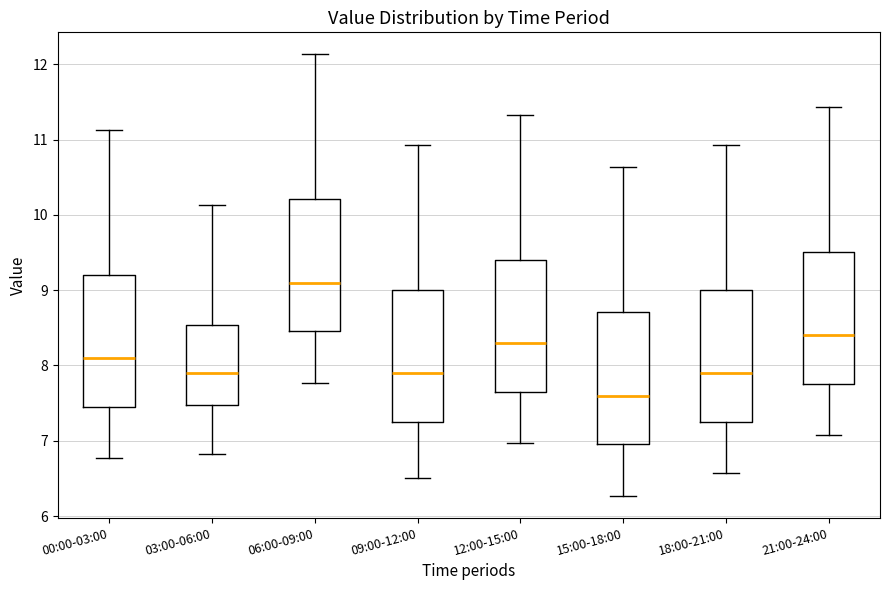

Reading left to right, read every box against the y-axis: the position of its median line, the range the box covers, and the ends of its whiskers. The values are not printed on the chart, so give them approximately, as read against the axis.

00:00-03:00: median 8.1, box 7.5 to 9.2, whiskers 6.8 to 11.1
03:00-06:00: median 7.9, box 7.5 to 8.5, whiskers 6.8 to 10.1
06:00-09:00: median 9.1, box 8.5 to 10.2, whiskers 7.8 to 12.1
09:00-12:00: median 7.9, box 7.3 to 9.0, whiskers 6.5 to 10.9
12:00-15:00: median 8.3, box 7.7 to 9.4, whiskers 7.0 to 11.3
15:00-18:00: median 7.6, box 7.0 to 8.7, whiskers 6.3 to 10.6
18:00-21:00: median 7.9, box 7.3 to 9.0, whiskers 6.6 to 10.9
21:00-24:00: median 8.4, box 7.8 to 9.5, whiskers 7.1 to 11.4